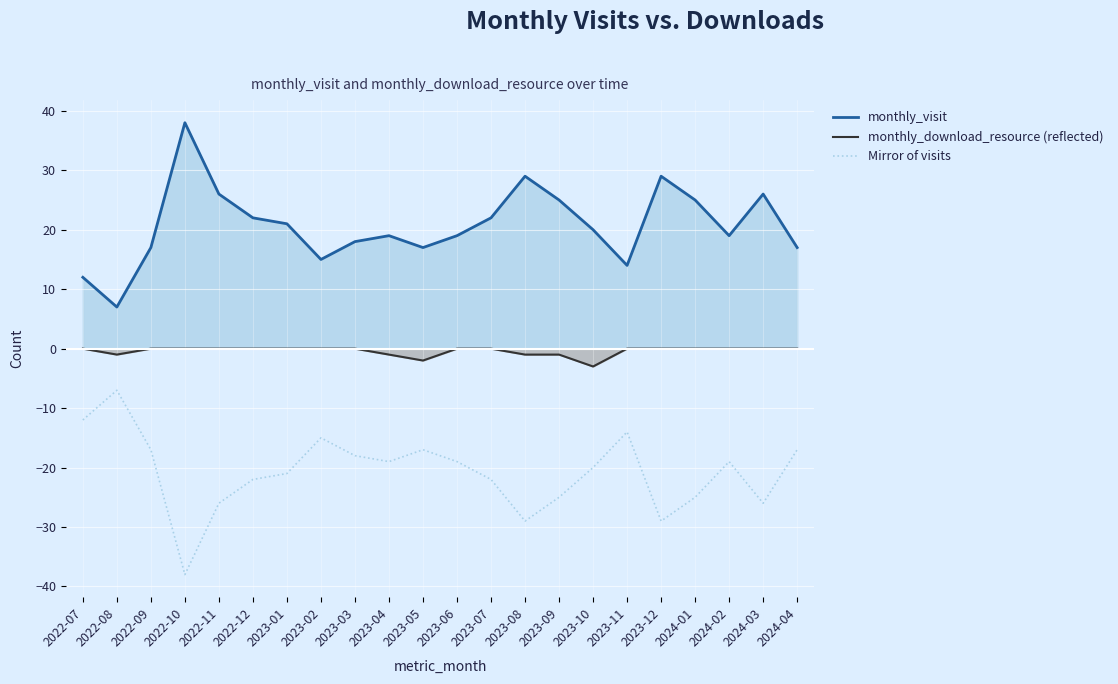

Is the value of monthly_visit at 2022-11 greater than the value of Mirror of visits at 2024-02?

Yes